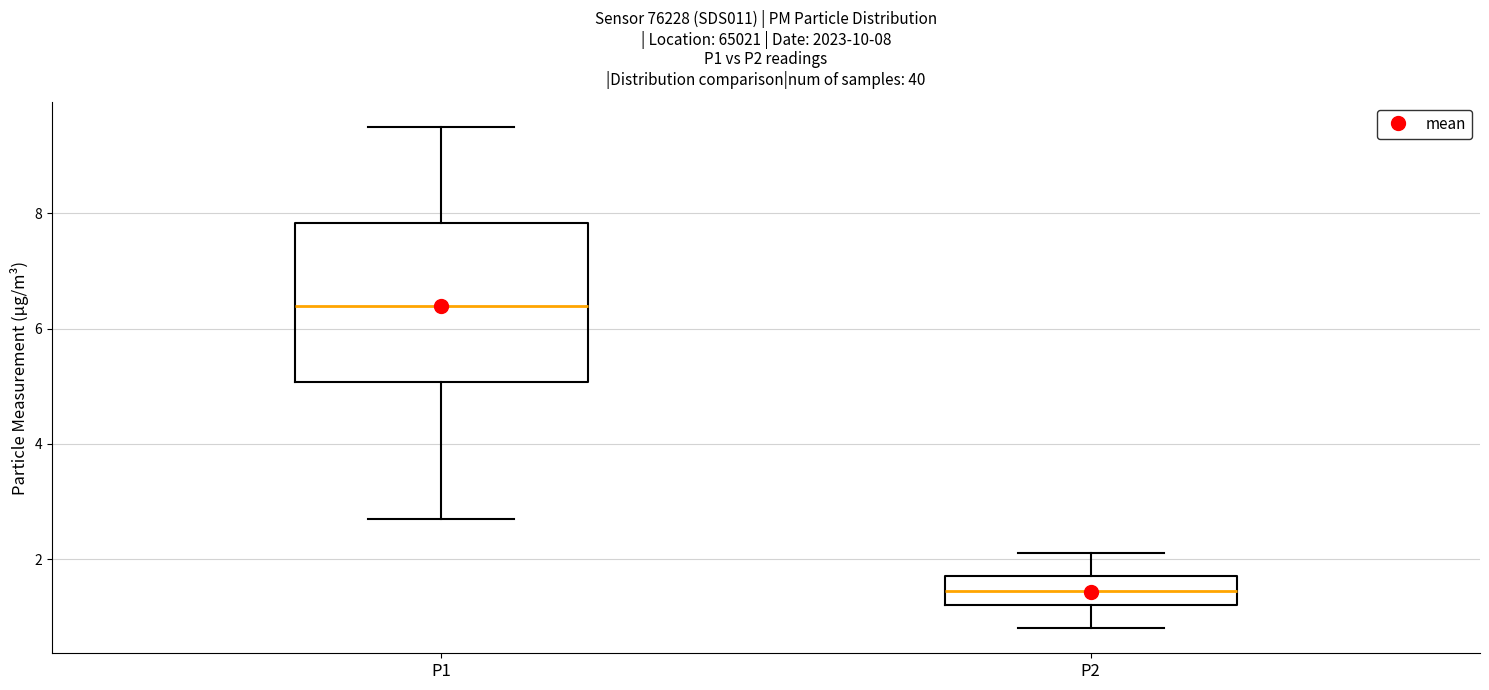

Which box is the tallest, from its lower edge to its upper edge?

P1